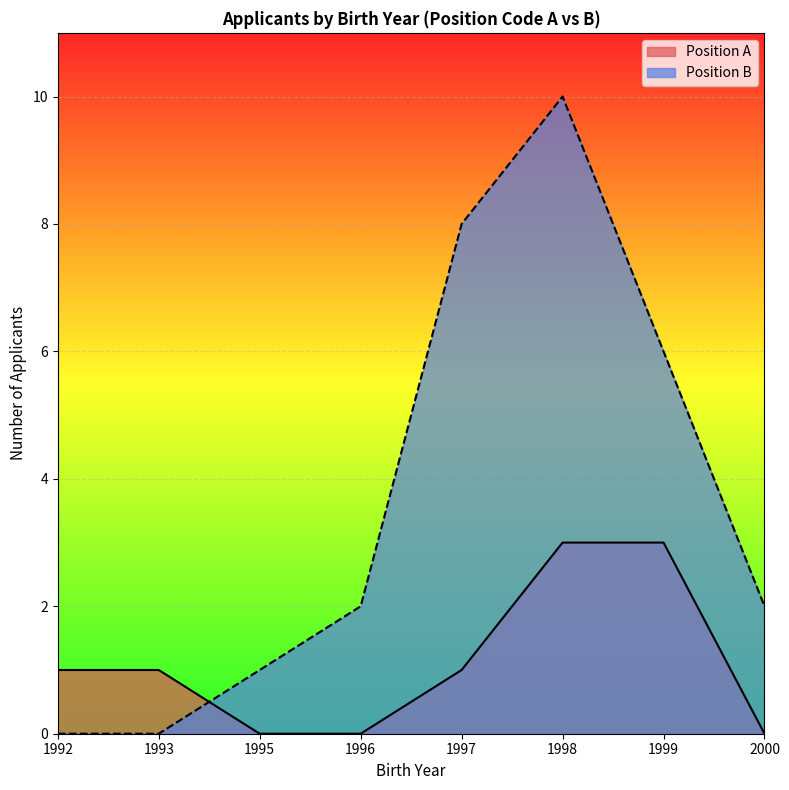

Rank the series by their maximum value, from lowest to highest.

Position A, Position B